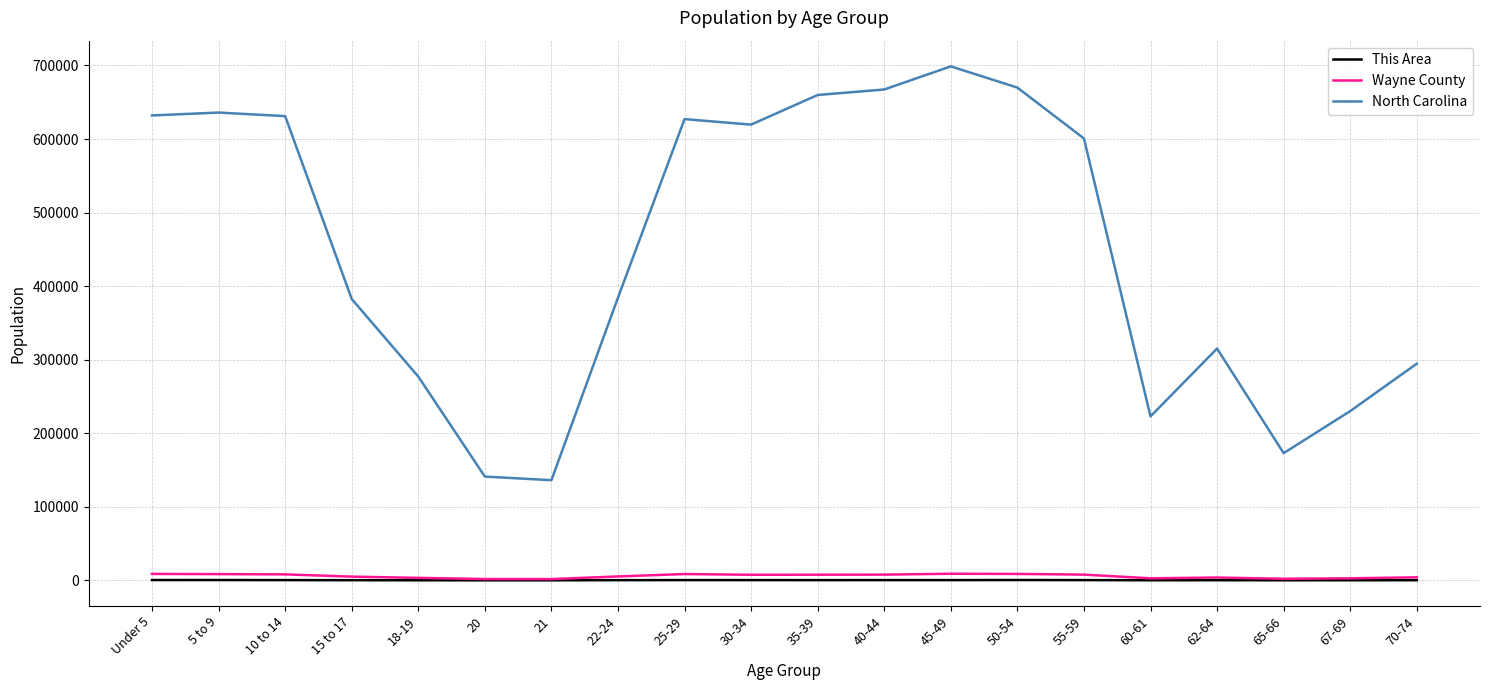

List the series in order of their peak value, lowest first.

This Area, Wayne County, North Carolina